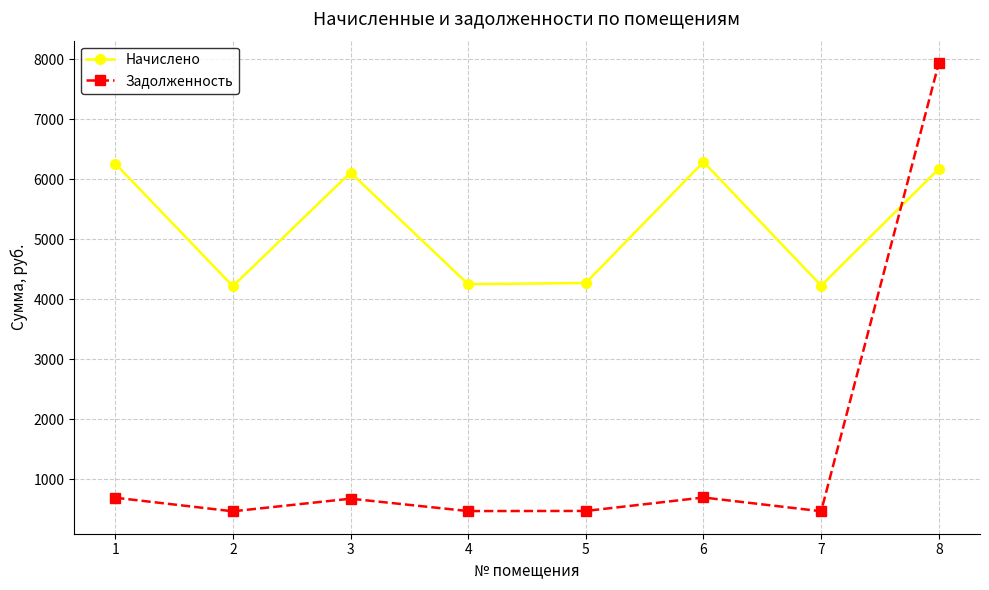

Is it true that Начислено equals 6289.2 at 6?

True